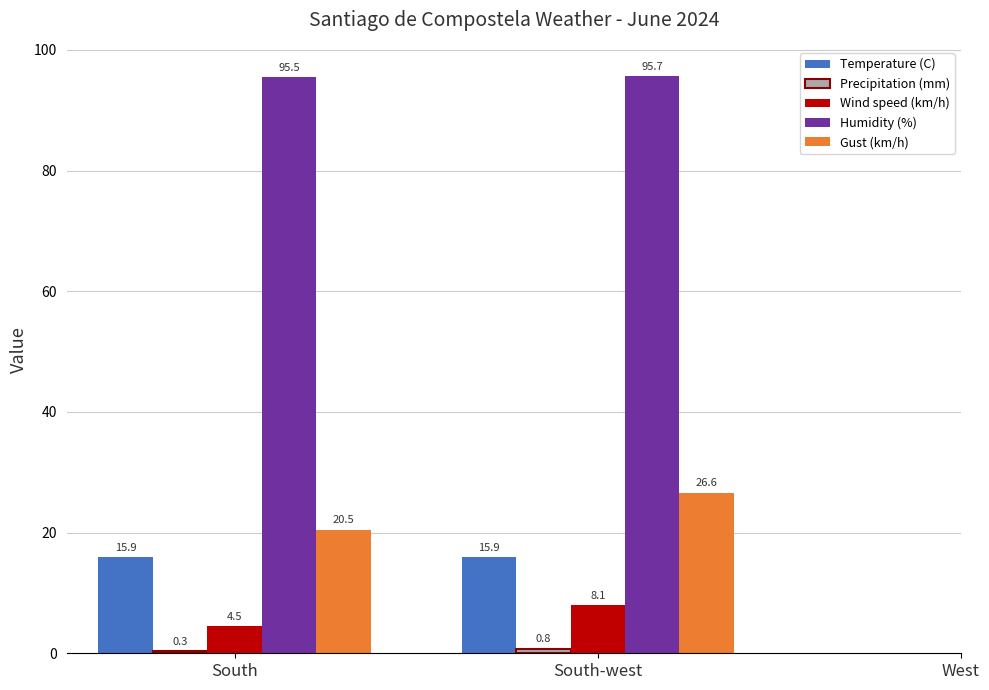

The value of Gust (km/h) at South is 20.5. True or false?

True